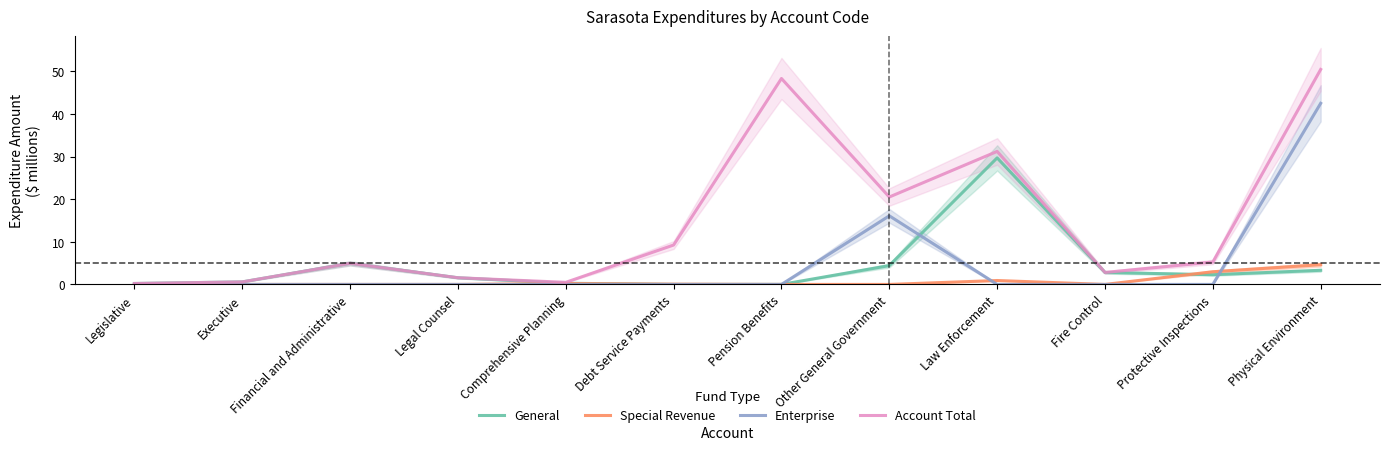

Which series ends up on top after the final intersection of Special Revenue and General?

Special Revenue